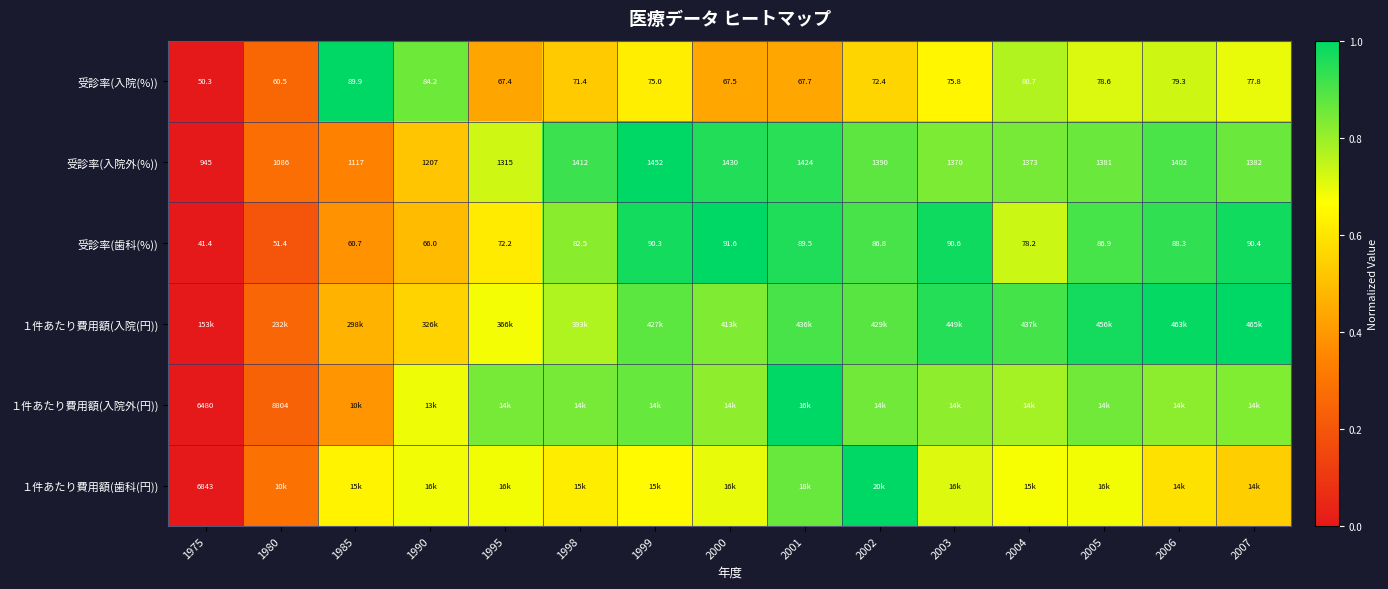

What is the sum of the 受診率(歯科(%)) values at 1980 and 1975?

0.2